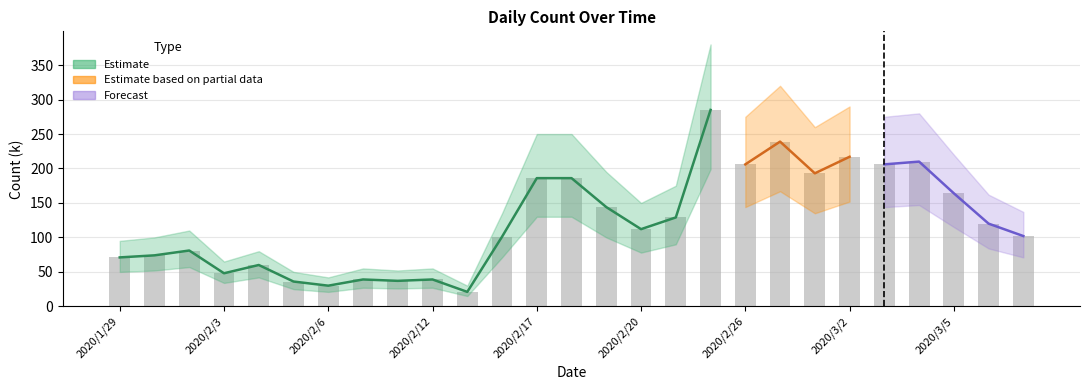

How many bars are there in total?

27